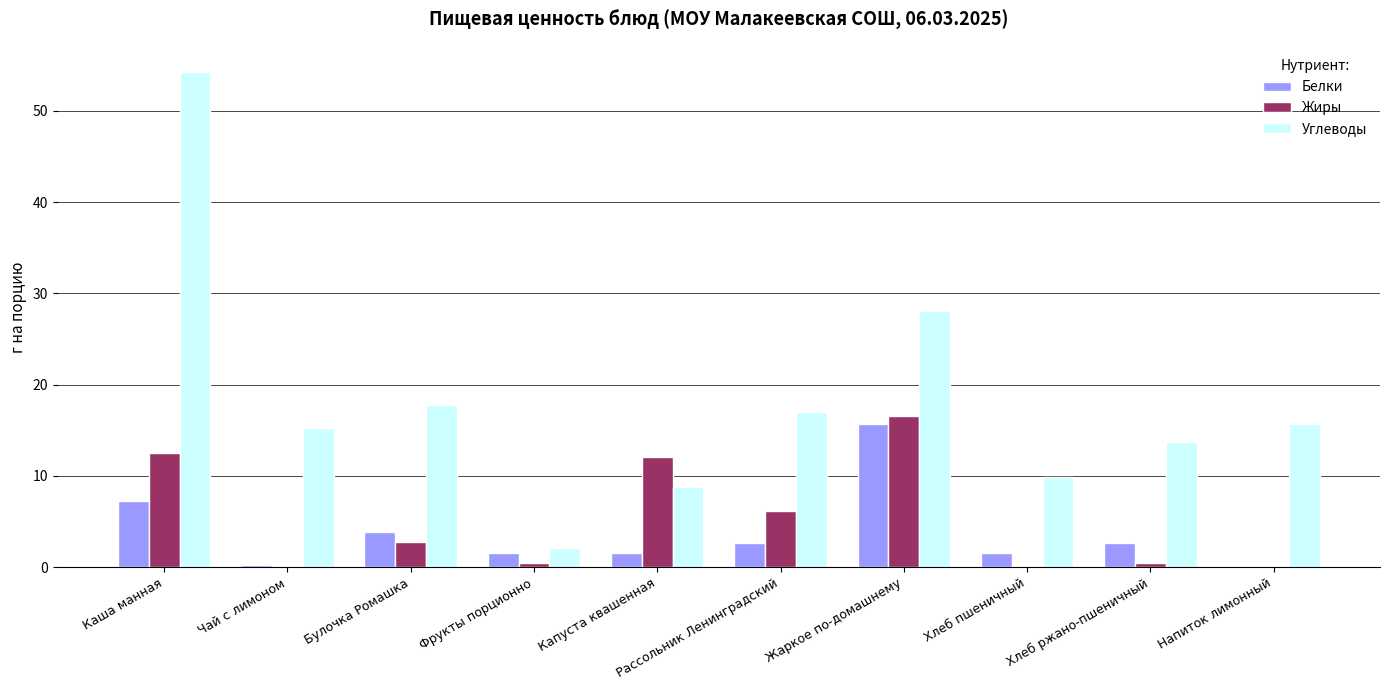

Which series has the largest range (max minus min)?

Углеводы